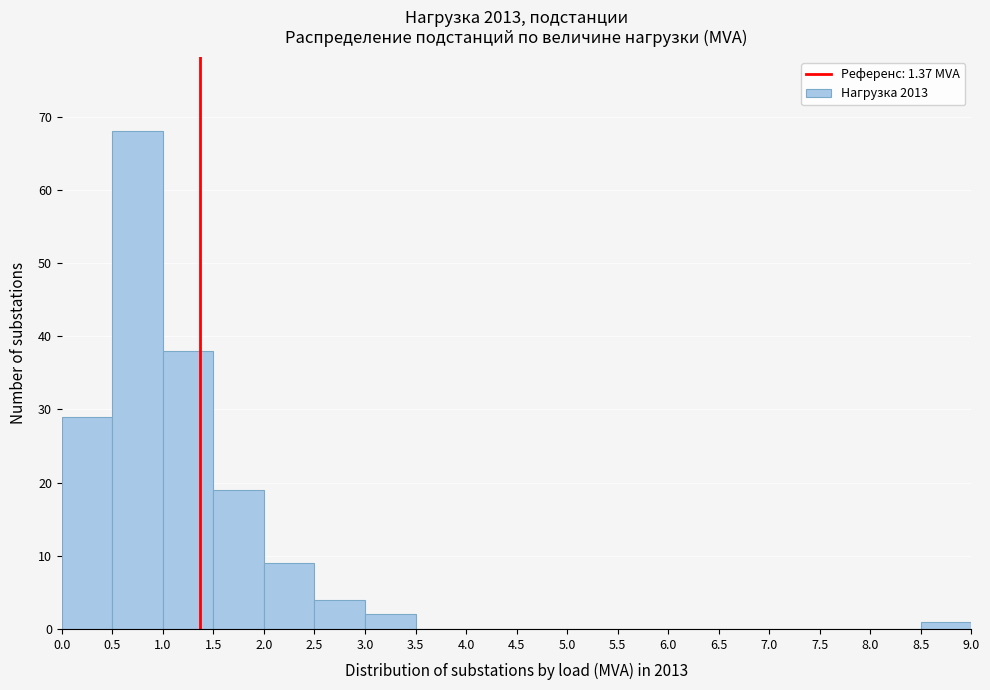

Reading left to right, list every bar in this chart as the range it spans on the x-axis followed by its height. The values are not printed on the chart, so give them approximately, as read against the axis.

0.0 to 0.5: 29
0.5 to 1.0: 68
1.0 to 1.5: 38
1.5 to 2.0: 19
2.0 to 2.5: 9
2.5 to 3.0: 4
3.0 to 3.5: 2
3.5 to 4.0: 0
4.0 to 4.5: 0
4.5 to 5.0: 0
5.0 to 5.5: 0
5.5 to 6.0: 0
6.0 to 6.5: 0
6.5 to 7.0: 0
7.0 to 7.5: 0
7.5 to 8.0: 0
8.0 to 8.5: 0
8.5 to 9.0: 1